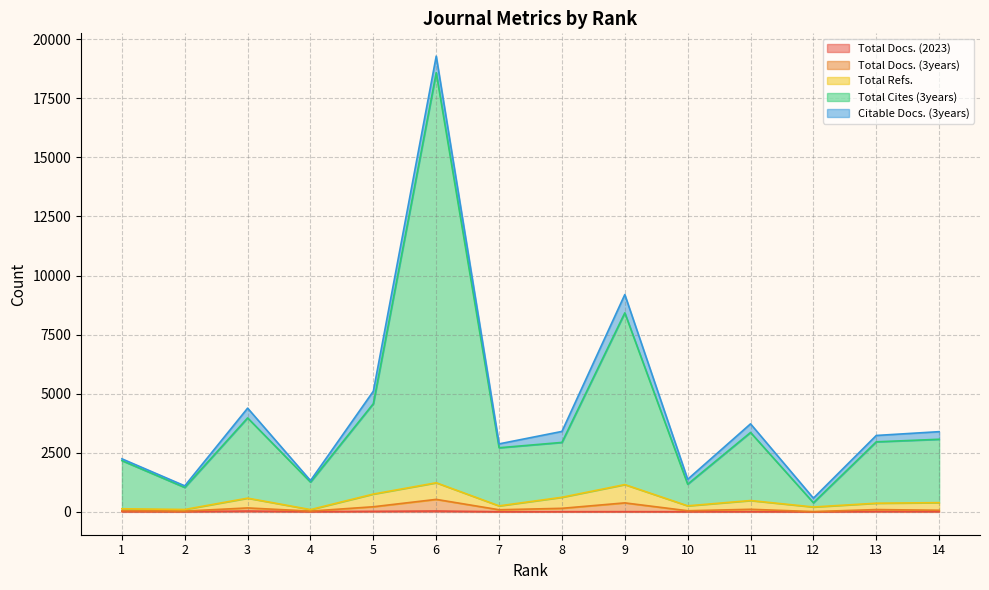

Does the chart display data point markers on the line(s)?

No